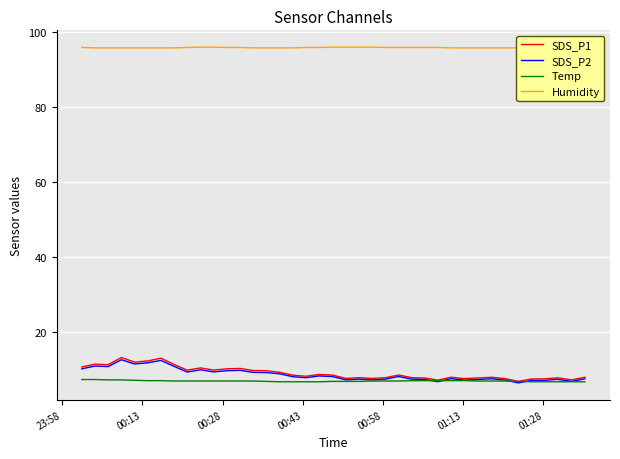

After their last crossing, which series has the higher values: SDS_P2 or Temp?

SDS_P2